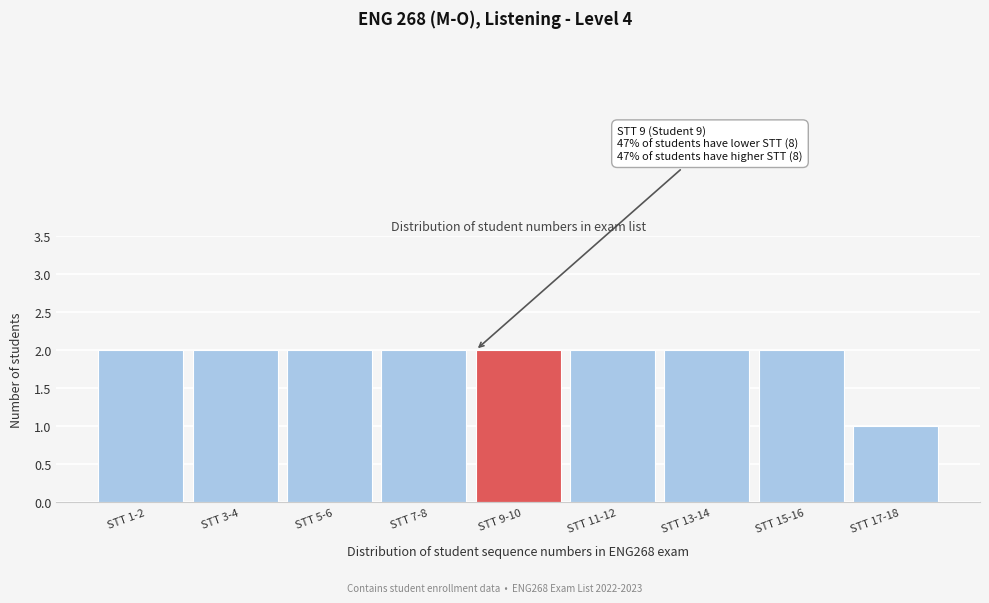

Reading right to left, list all the values displayed in this chart.

STT 17-18=1	STT 15-16=2	STT 13-14=2	STT 11-12=2	STT 9-10=2	STT 7-8=2	STT 5-6=2	STT 3-4=2	STT 1-2=2